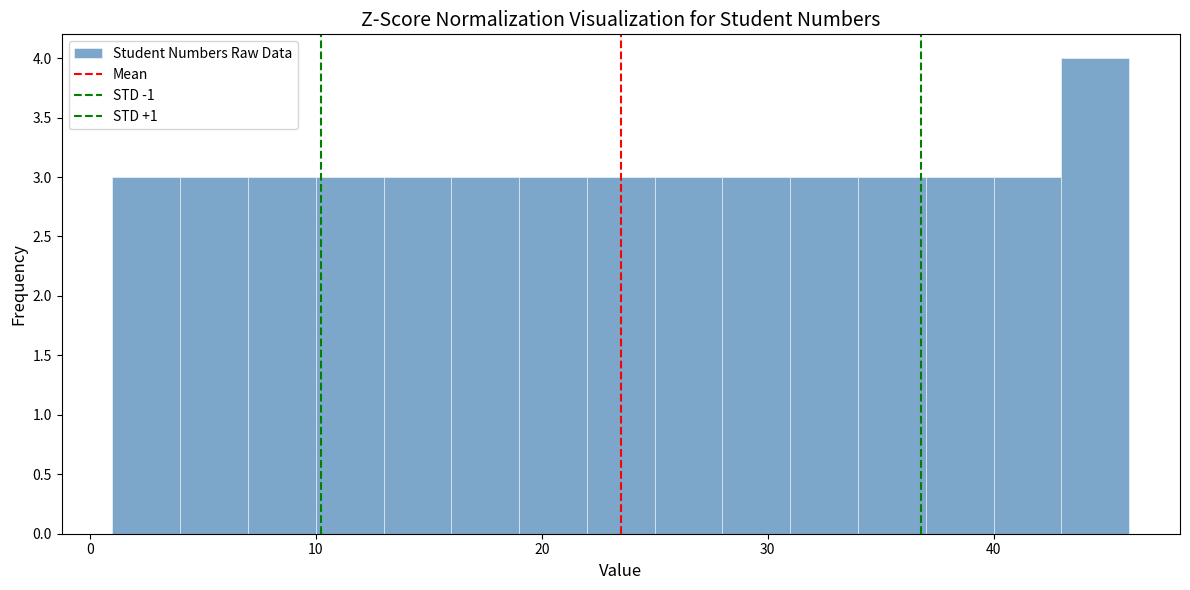

Around what value on the x-axis is the tallest bar? Give the approximate position of its centre, as read against the axis.

45